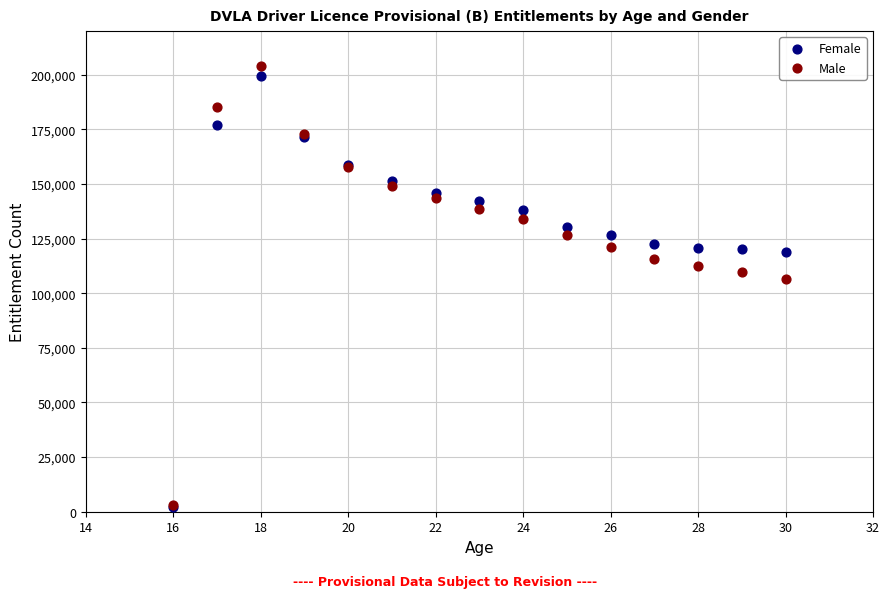

Across all series, what Y value is closest to 103010?

106429